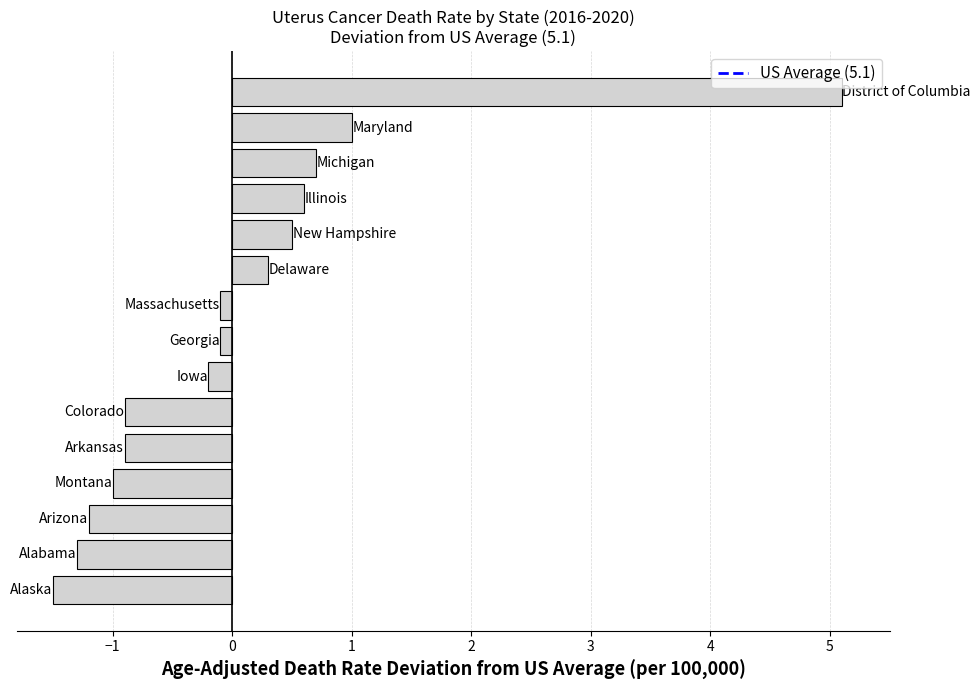

What is the minimum value shown in the chart?

-1.5